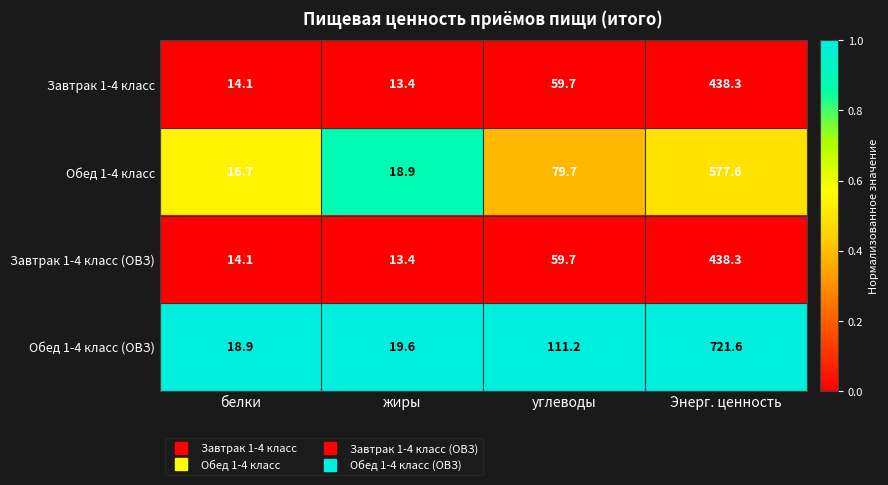

Reading left to right, extract all data points from this chart.

Завтрак 1-4 класс: белки=14.1	жиры=13.4	углеводы=59.7	Энерг. ценность=438.3
Обед 1-4 класс: белки=16.7	жиры=18.9	углеводы=79.7	Энерг. ценность=577.6
Завтрак 1-4 класс (ОВЗ): белки=14.1	жиры=13.4	углеводы=59.7	Энерг. ценность=438.3
Обед 1-4 класс (ОВЗ): белки=18.9	жиры=19.6	углеводы=111.2	Энерг. ценность=721.6